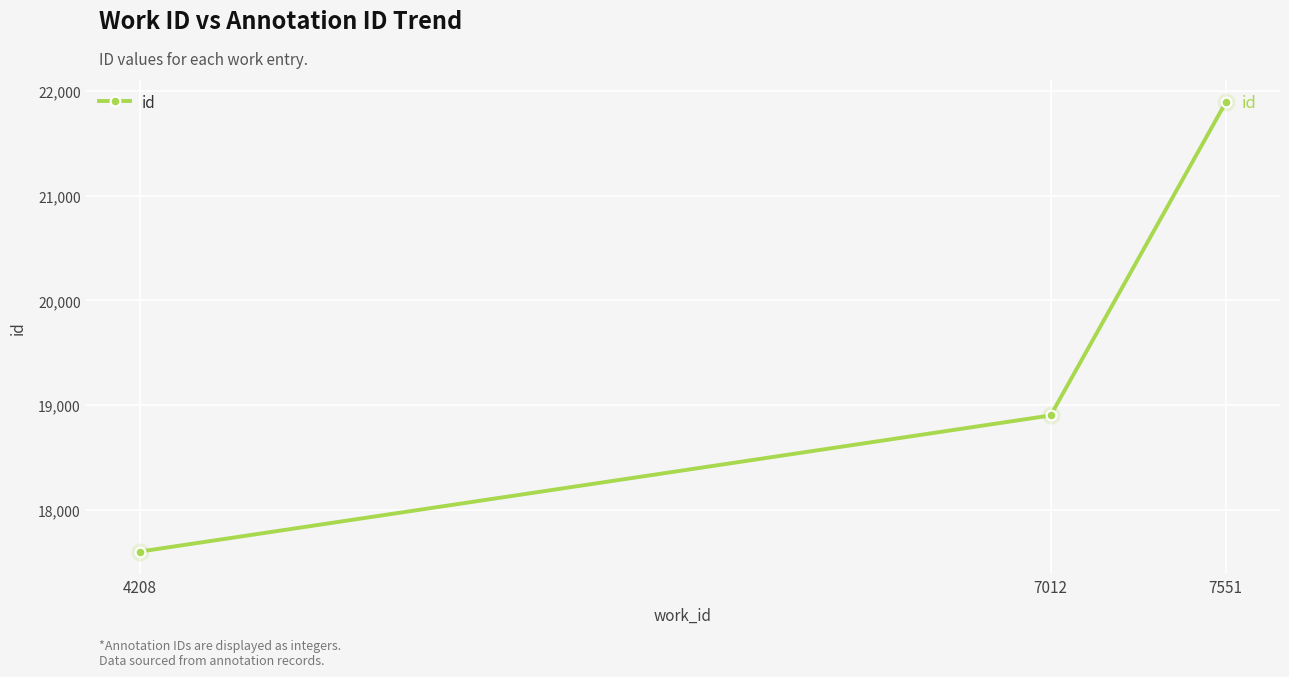

Which category has the lowest value across all series?

4208